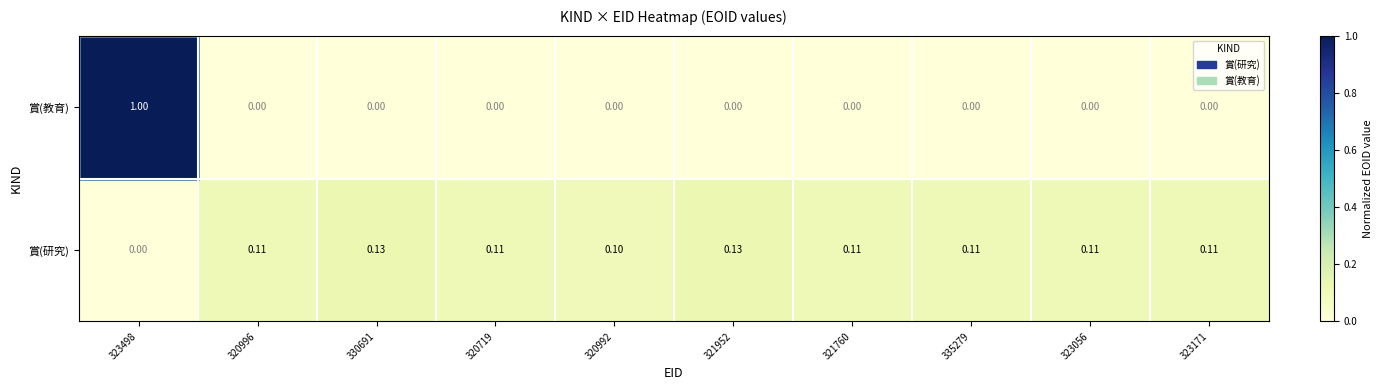

Rank the series by their average value, from highest to lowest.

賞(研究), 賞(教育)